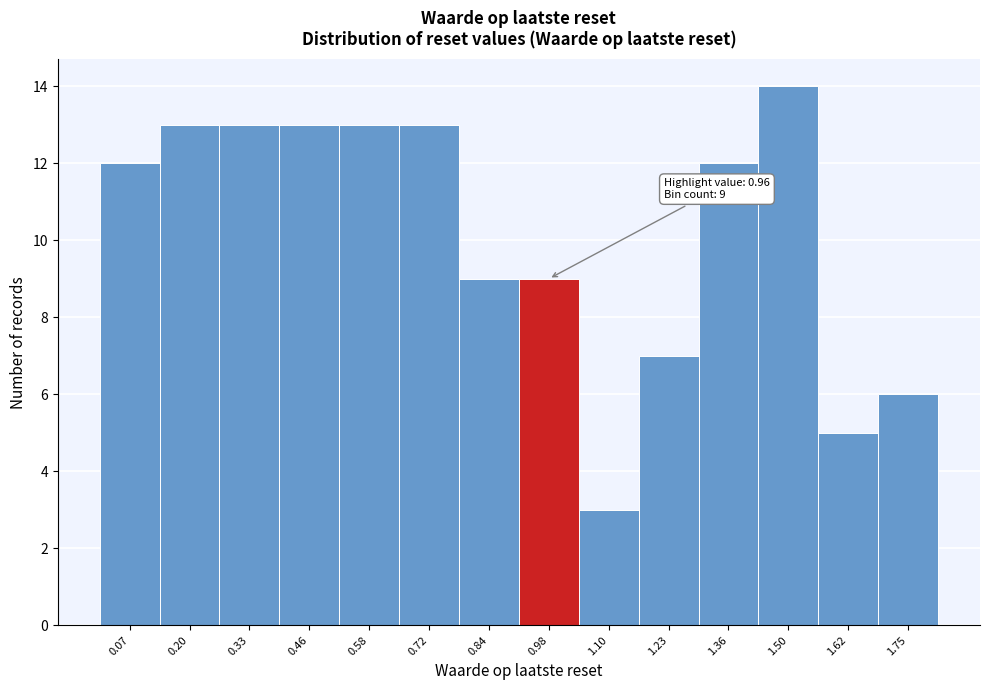

Over which range of the x-axis is the bar tallest?

1.43 to 1.56